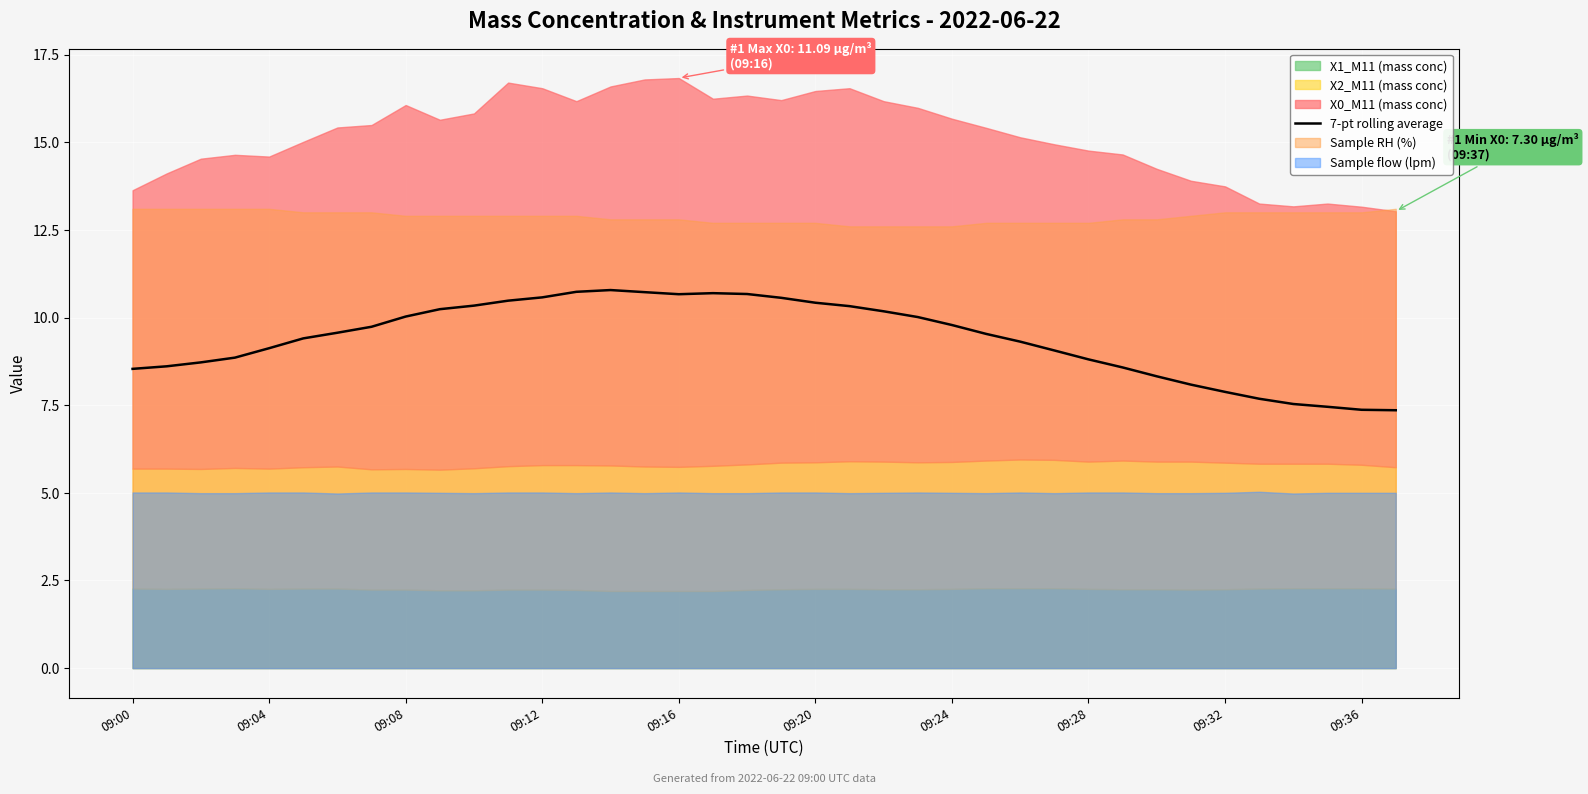

True or false: 7-pt rolling average has a value of 13.6 at 09:08.

False